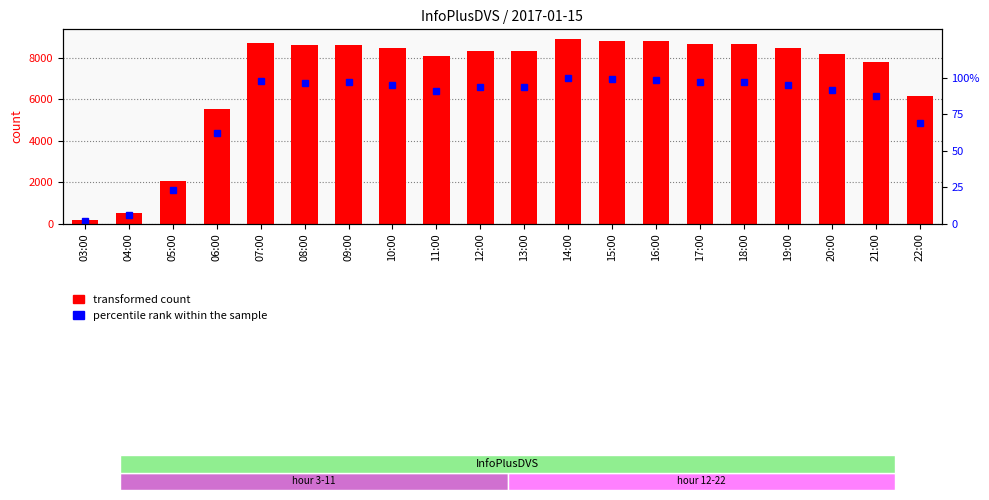

Reading left to right, transcribe all the data shown in this chart.

transformed count: 192.0	530.0	2057.0	5513.0	8689.0	8587.0	8623.0	8450.0	8071.0	8329.0	8322.0	8916.0	8813.0	8783.0	8641.0	8663.0	8453.0	8188.0	7779.0	6171.0
percentile rank within the sample: 2.2	5.9	23.1	61.8	97.5	96.3	96.7	94.8	90.5	93.4	93.3	100.0	98.8	98.5	96.9	97.2	94.8	91.8	87.2	69.2